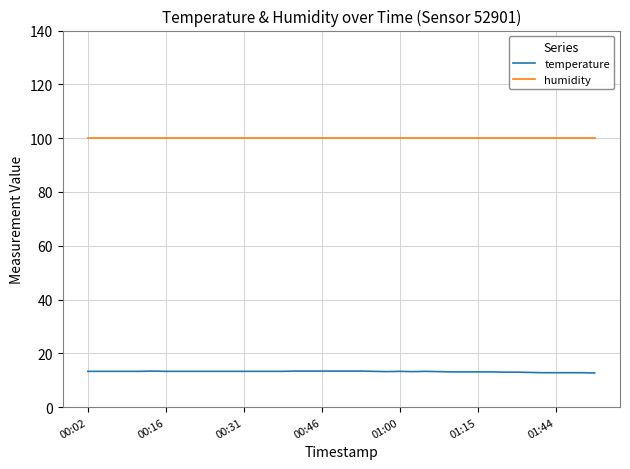

Which series has the largest total across all categories?

humidity